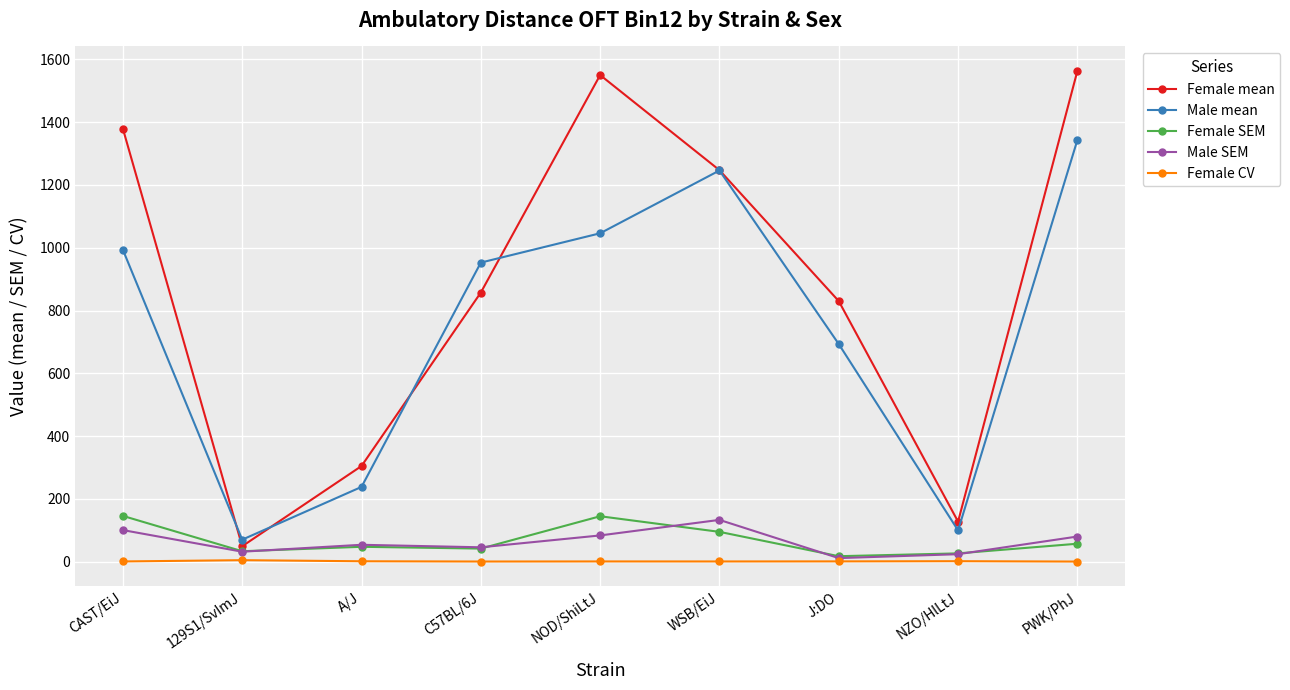

What is the maximum value for Male mean?

1343.0